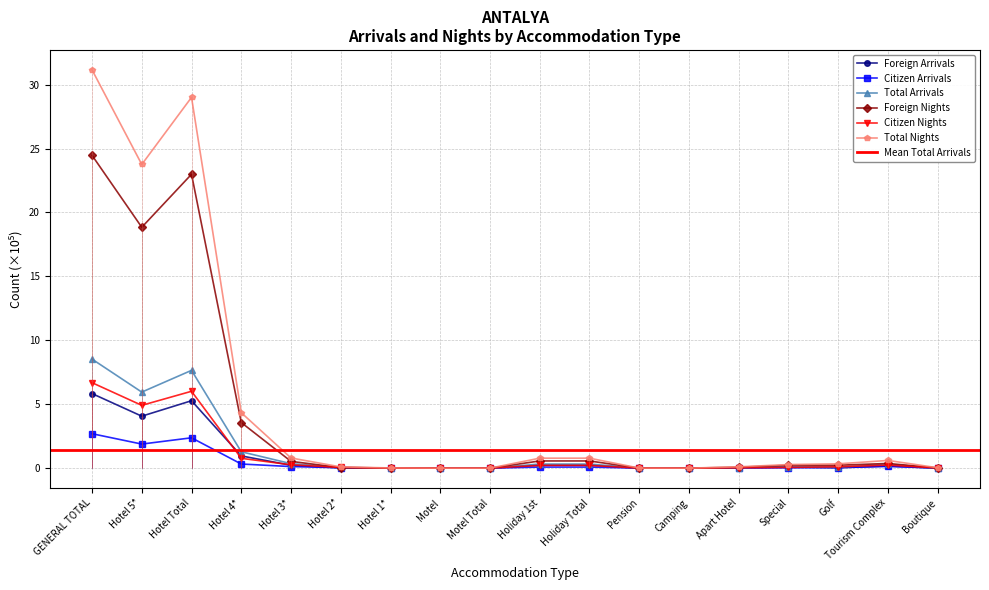

Reading right to left, list all the values displayed in this chart.

Foreign Arrivals: Boutique=0.0	Tourism Complex=0.2	Golf=0.0	Special=0.1	Apart Hotel=0.0	Camping=0.0	Pension=0.0	Holiday Total=0.2	Holiday 1st=0.2	Motel Total=0.0	Motel=0.0	Hotel 1*=0.0	Hotel 2*=0.0	Hotel 3*=0.2	Hotel 4*=1.0	Hotel Total=5.3	Hotel 5*=4.1	GENERAL TOTAL=5.8
Citizen Arrivals: Boutique=0.0	Tourism Complex=0.1	Golf=0.0	Special=0.0	Apart Hotel=0.0	Camping=0.0	Pension=0.0	Holiday Total=0.1	Holiday 1st=0.1	Motel Total=0.0	Motel=0.0	Hotel 1*=0.0	Hotel 2*=0.0	Hotel 3*=0.1	Hotel 4*=0.3	Hotel Total=2.4	Hotel 5*=1.9	GENERAL TOTAL=2.7
Total Arrivals: Boutique=0.0	Tourism Complex=0.3	Golf=0.1	Special=0.1	Apart Hotel=0.0	Camping=0.0	Pension=0.0	Holiday Total=0.3	Holiday 1st=0.3	Motel Total=0.0	Motel=0.0	Hotel 1*=0.0	Hotel 2*=0.1	Hotel 3*=0.4	Hotel 4*=1.3	Hotel Total=7.6	Hotel 5*=6.0	GENERAL TOTAL=8.5
Foreign Nights: Boutique=0.0	Tourism Complex=0.4	Golf=0.2	Special=0.2	Apart Hotel=0.1	Camping=0.0	Pension=0.0	Holiday Total=0.6	Holiday 1st=0.6	Motel Total=0.0	Motel=0.0	Hotel 1*=0.0	Hotel 2*=0.0	Hotel 3*=0.5	Hotel 4*=3.6	Hotel Total=23.0	Hotel 5*=18.8	GENERAL TOTAL=24.5
Citizen Nights: Boutique=0.0	Tourism Complex=0.2	Golf=0.1	Special=0.1	Apart Hotel=0.0	Camping=0.0	Pension=0.0	Holiday Total=0.2	Holiday 1st=0.2	Motel Total=0.0	Motel=0.0	Hotel 1*=0.0	Hotel 2*=0.1	Hotel 3*=0.3	Hotel 4*=0.8	Hotel Total=6.0	Hotel 5*=4.9	GENERAL TOTAL=6.7
Total Nights: Boutique=0.0	Tourism Complex=0.6	Golf=0.3	Special=0.3	Apart Hotel=0.1	Camping=0.0	Pension=0.0	Holiday Total=0.8	Holiday 1st=0.8	Motel Total=0.0	Motel=0.0	Hotel 1*=0.0	Hotel 2*=0.1	Hotel 3*=0.8	Hotel 4*=4.3	Hotel Total=29.0	Hotel 5*=23.8	GENERAL TOTAL=31.2